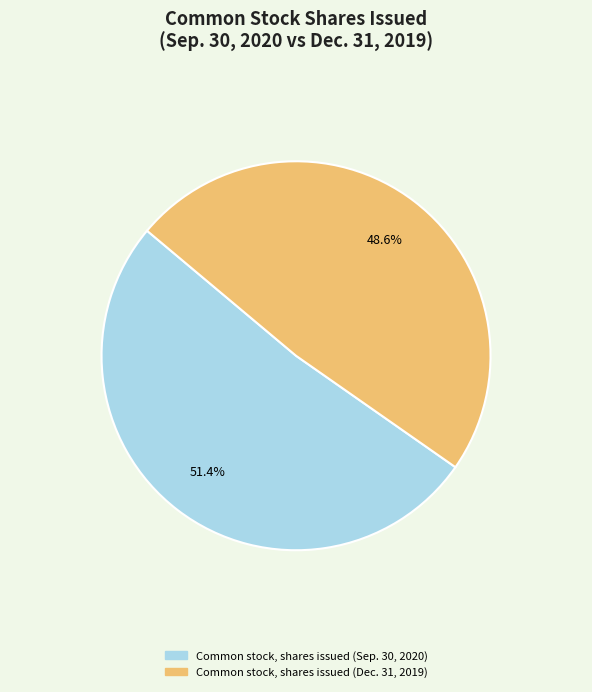

What is the largest slice in the pie chart?

Common stock, shares issued (Sep. 30, 2020)